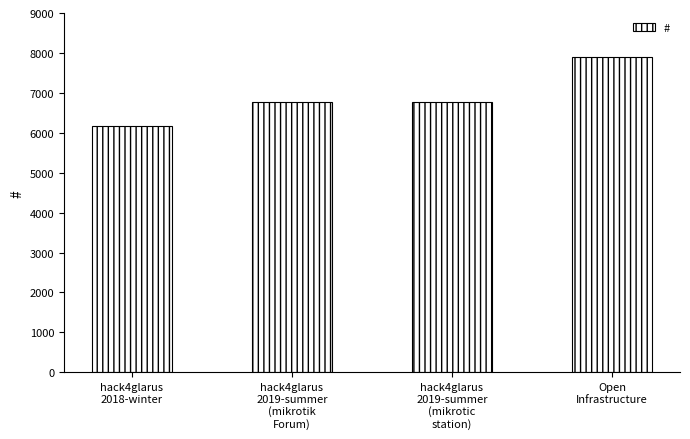

How many values are below 6760?

2